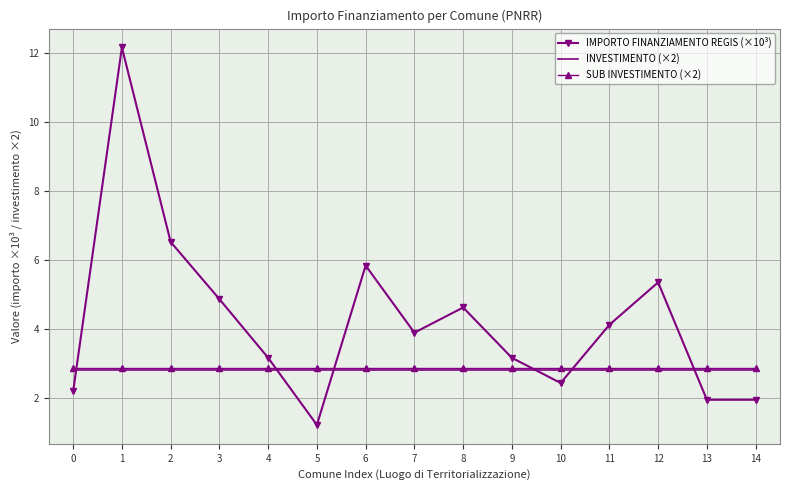

Reading right to left, transcribe all the data shown in this chart.

IMPORTO FINANZIAMENTO REGIS (×10³): 1.9	1.9	5.3	4.1	2.4	3.2	4.6	3.9	5.8	1.2	3.2	4.9	6.5	12.2	2.2
INVESTIMENTO (×2): 2.8	2.8	2.8	2.8	2.8	2.8	2.8	2.8	2.8	2.8	2.8	2.8	2.8	2.8	2.8
SUB INVESTIMENTO (×2): 2.9	2.9	2.9	2.9	2.9	2.9	2.9	2.9	2.9	2.9	2.9	2.9	2.9	2.9	2.9